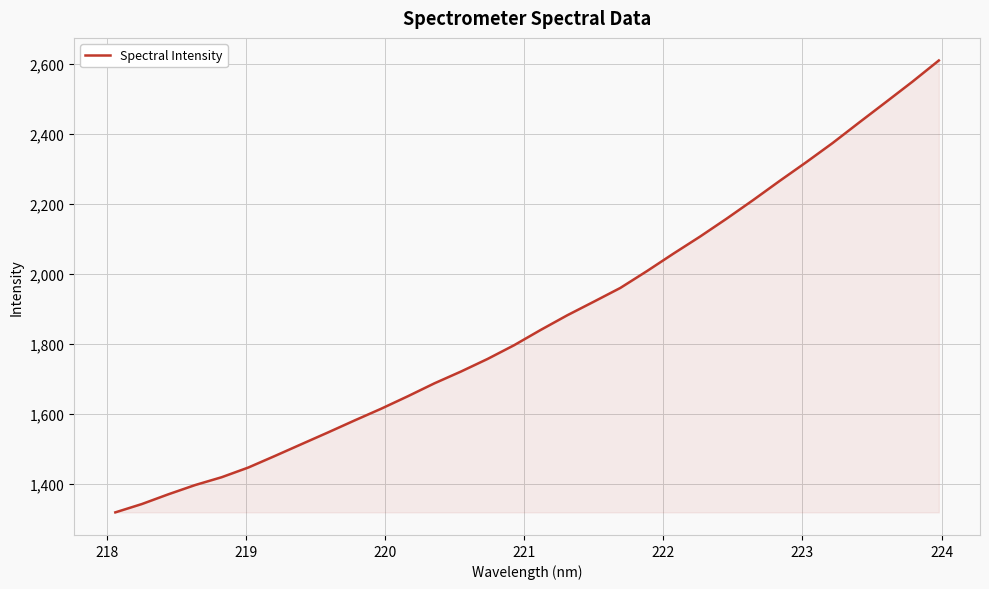

What is the difference between the maximum and minimum values?

1292.2